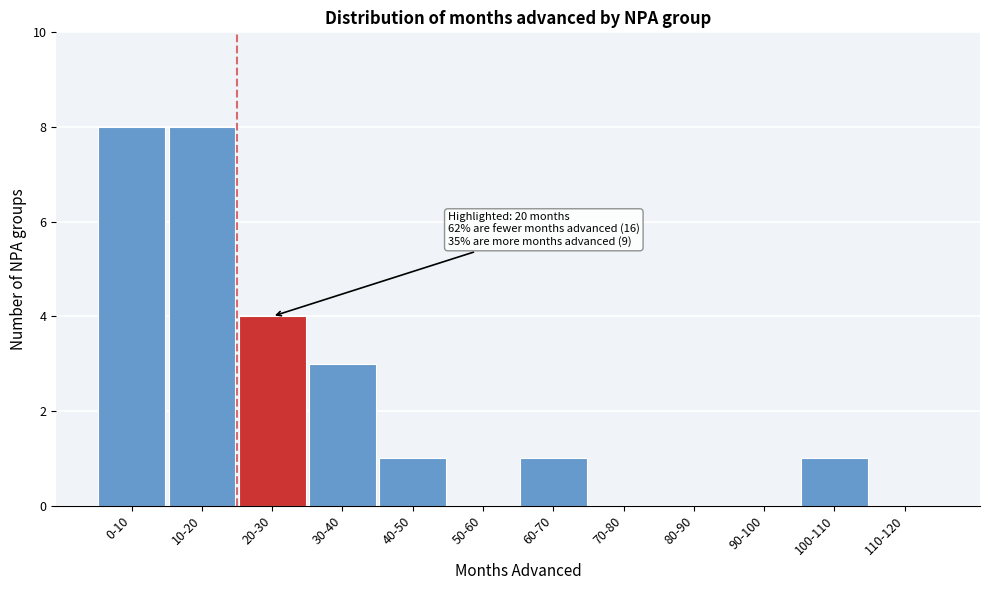

Reading left to right, what are all the values shown in this chart?

0-10=8	10-20=8	20-30=4	30-40=3	40-50=1	50-60=0	60-70=1	70-80=0	80-90=0	90-100=0	100-110=1	110-120=0